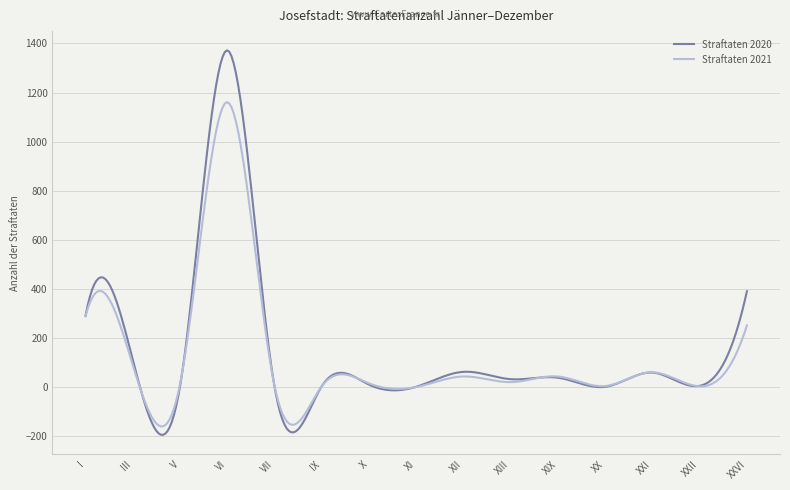

True or false: Straftaten 2020 and Straftaten 2021 cross at least once.

True